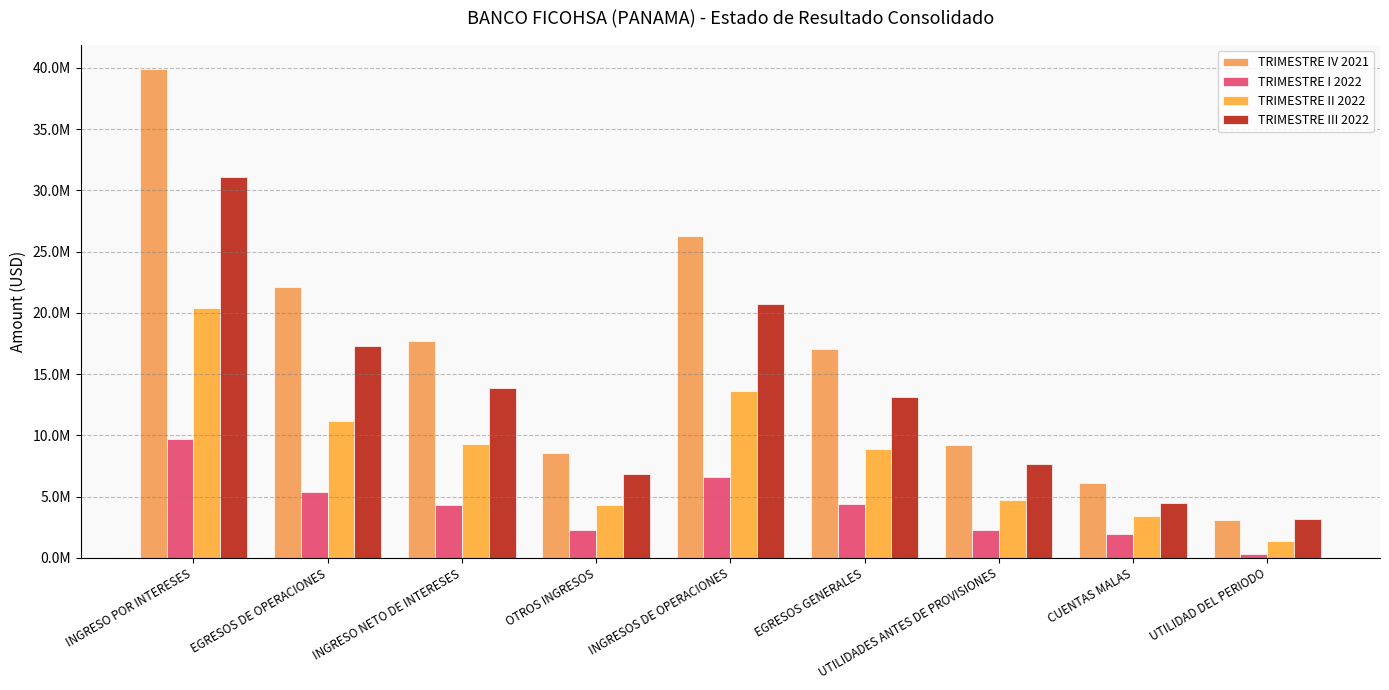

Reading left to right, transcribe all the data shown in this chart.

TRIMESTRE IV 2021: INGRESO POR INTERESES=39869049.1	EGRESOS DE OPERACIONES=22143146.5	INGRESO NETO DE INTERESES=17725902.6	OTROS INGRESOS=8516381.6	INGRESOS DE OPERACIONES=26242284.1	EGRESOS GENERALES=17036983.5	UTILIDADES ANTES DE PROVISIONES=9205300.6	CUENTAS MALAS=6141076.2	UTILIDAD DEL PERIODO=3064224.4
TRIMESTRE I 2022: INGRESO POR INTERESES=9716815.7	EGRESOS DE OPERACIONES=5379873.1	INGRESO NETO DE INTERESES=4336942.5	OTROS INGRESOS=2297233.4	INGRESOS DE OPERACIONES=6634176.0	EGRESOS GENERALES=4378245.2	UTILIDADES ANTES DE PROVISIONES=2255930.8	CUENTAS MALAS=1928211.4	UTILIDAD DEL PERIODO=327719.4
TRIMESTRE II 2022: INGRESO POR INTERESES=20421763.0	EGRESOS DE OPERACIONES=11140287.1	INGRESO NETO DE INTERESES=9281475.9	OTROS INGRESOS=4336073.2	INGRESOS DE OPERACIONES=13617549.1	EGRESOS GENERALES=8878937.3	UTILIDADES ANTES DE PROVISIONES=4738611.7	CUENTAS MALAS=3395748.2	UTILIDAD DEL PERIODO=1342863.6
TRIMESTRE III 2022: INGRESO POR INTERESES=31111865.1	EGRESOS DE OPERACIONES=17260924.0	INGRESO NETO DE INTERESES=13850941.1	OTROS INGRESOS=6875140.3	INGRESOS DE OPERACIONES=20726081.4	EGRESOS GENERALES=13109216.5	UTILIDADES ANTES DE PROVISIONES=7616865.0	CUENTAS MALAS=4449140.8	UTILIDAD DEL PERIODO=3167724.1